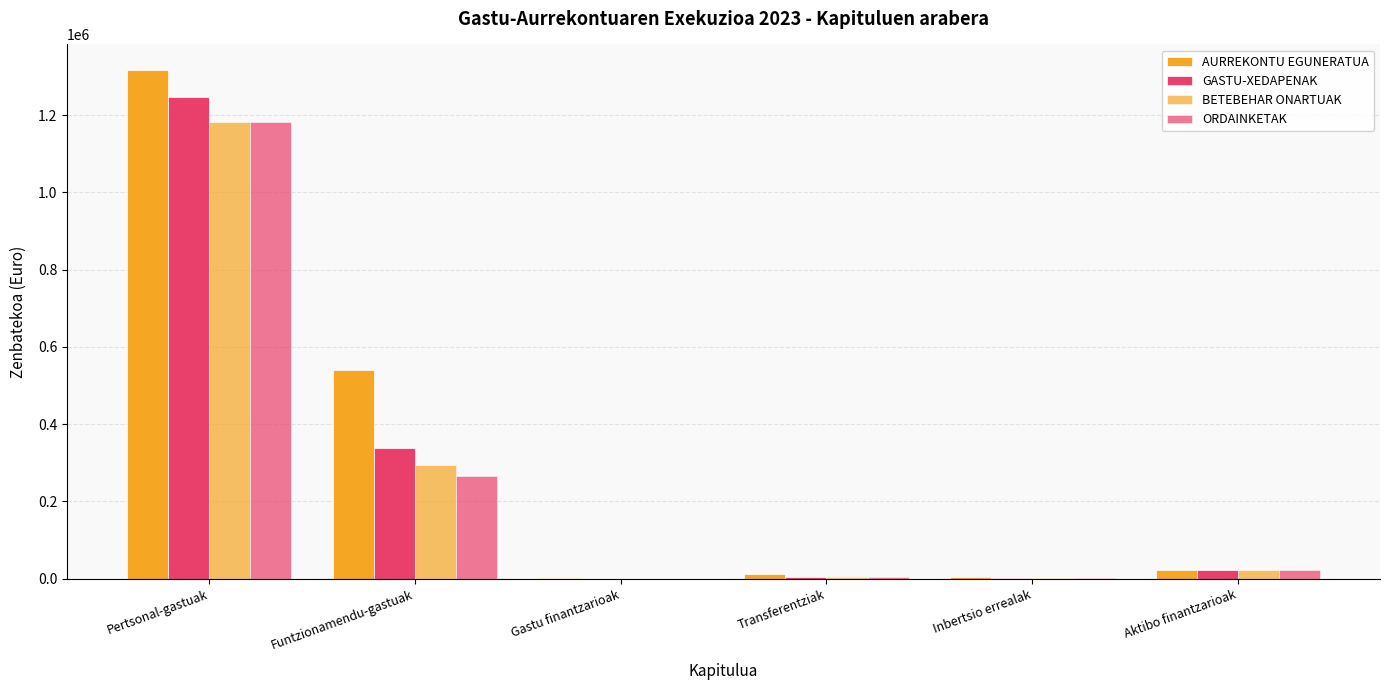

What is the sum of the GASTU-XEDAPENAK values at Pertsonal-gastuak and Gastu finantzarioak?

1247492.7